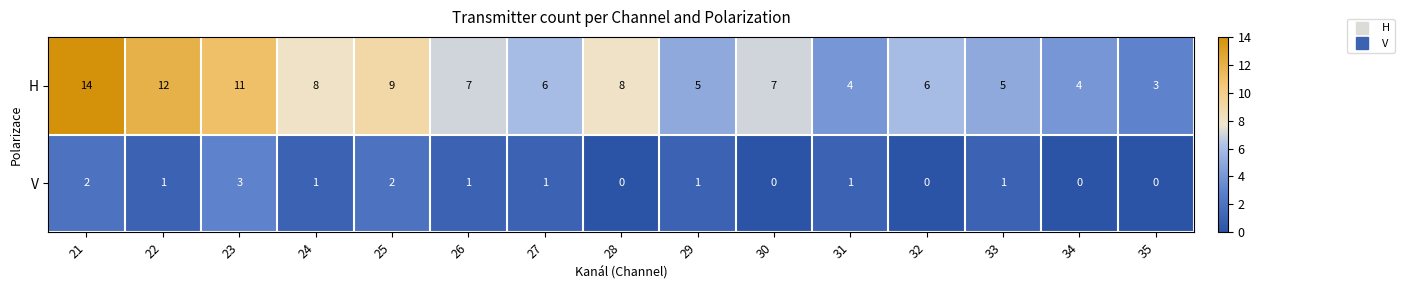

Which category has the lowest value in the H series?

35